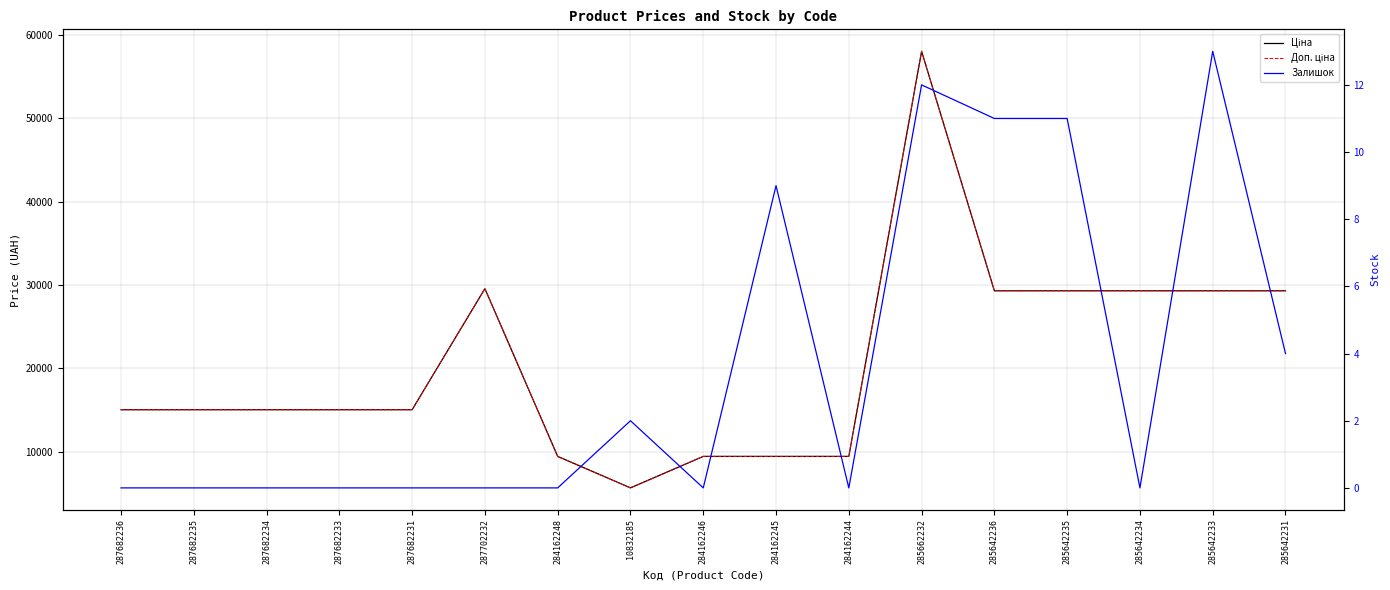

What is the sum of the Доп. ціна values at 284162248 and 285642236?

38711.8